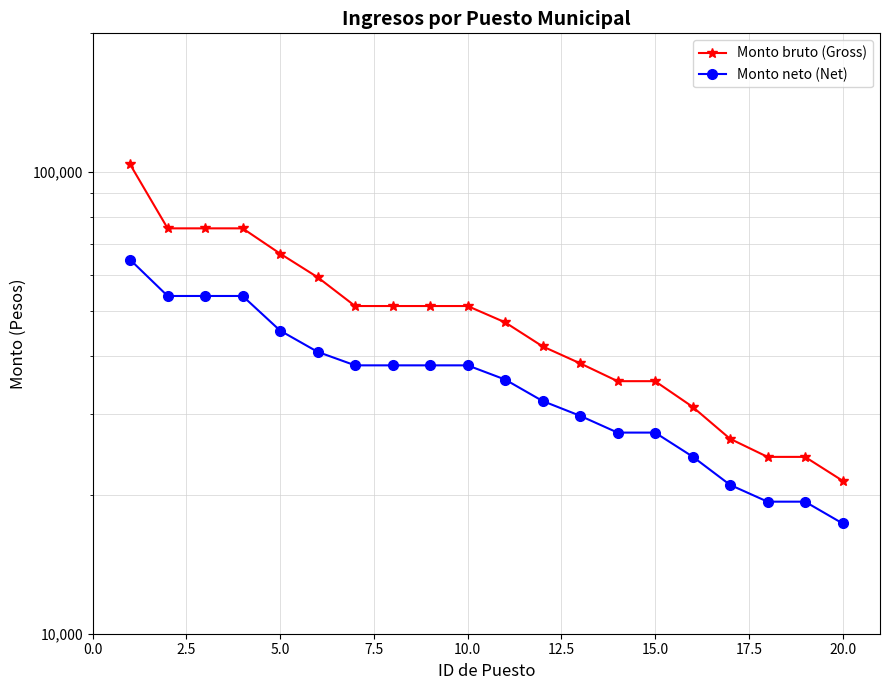

True or false: Monto neto (Net) has more than 1 interior local peaks.

False